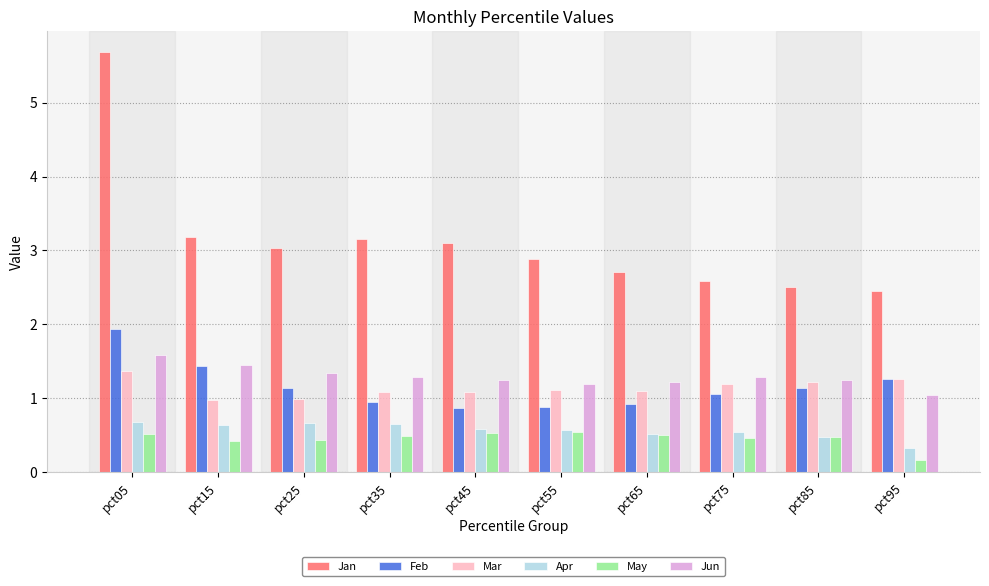

Where does the Mar series first go above 1?

pct05